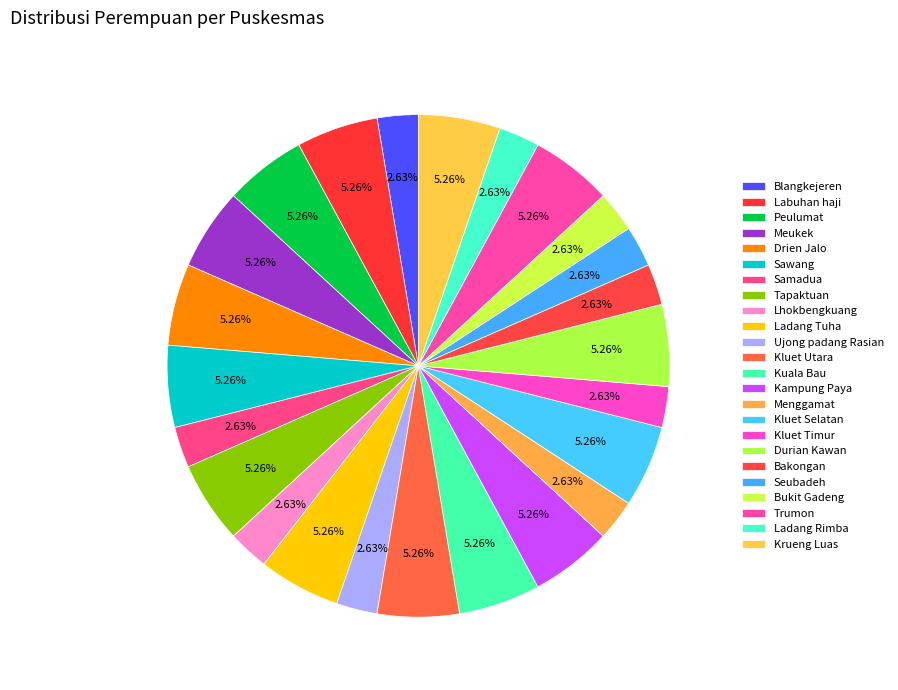

Rank the categories by value from highest to lowest.

Labuhan haji, Peulumat, Meukek, Drien Jalo, Sawang, Tapaktuan, Ladang Tuha, Kluet Utara, Kuala Bau, Kampung Paya, Kluet Selatan, Durian Kawan, Trumon, Krueng Luas, Blangkejeren, Samadua, Lhokbengkuang, Ujong padang Rasian, Menggamat, Kluet Timur, Bakongan, Seubadeh, Bukit Gadeng, Ladang Rimba